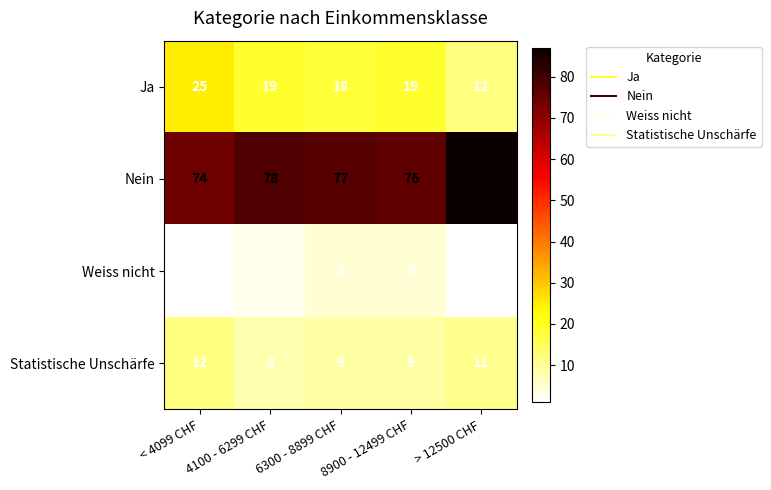

List the series in order of their peak value, lowest first.

Weiss nicht, Statistische Unschärfe, Ja, Nein